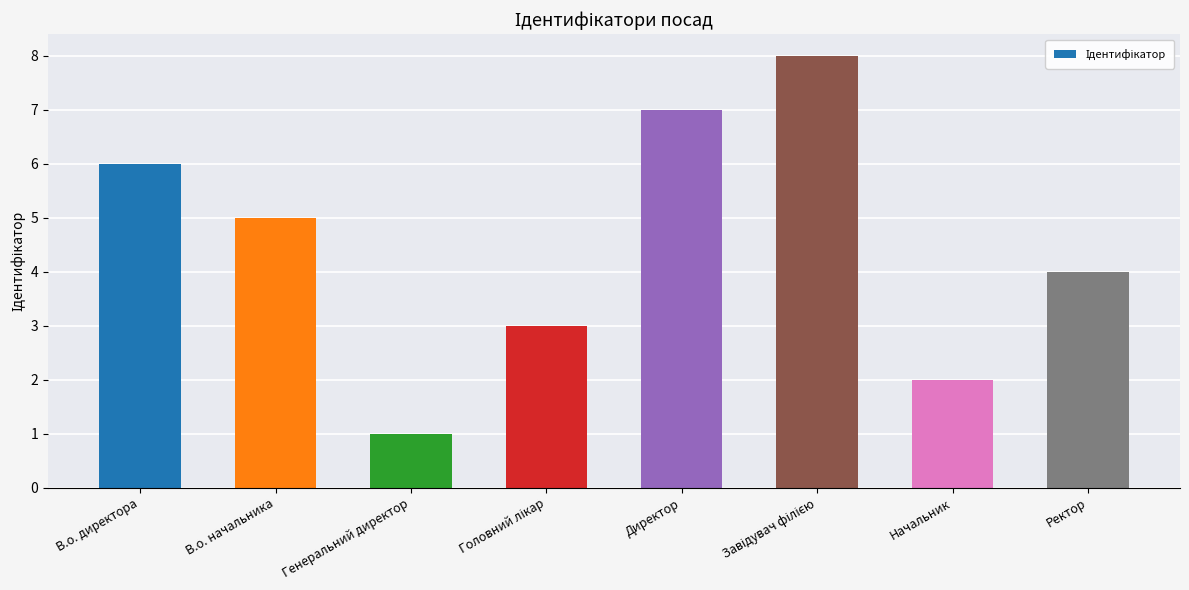

What is the ratio of the value at В.о. директора to the value at Начальник?

3.0